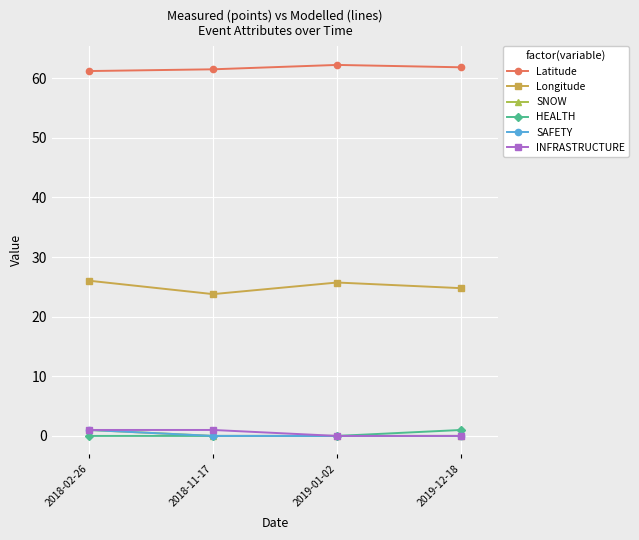

The value of Longitude at 2019-01-02 is 38.0. True or false?

False